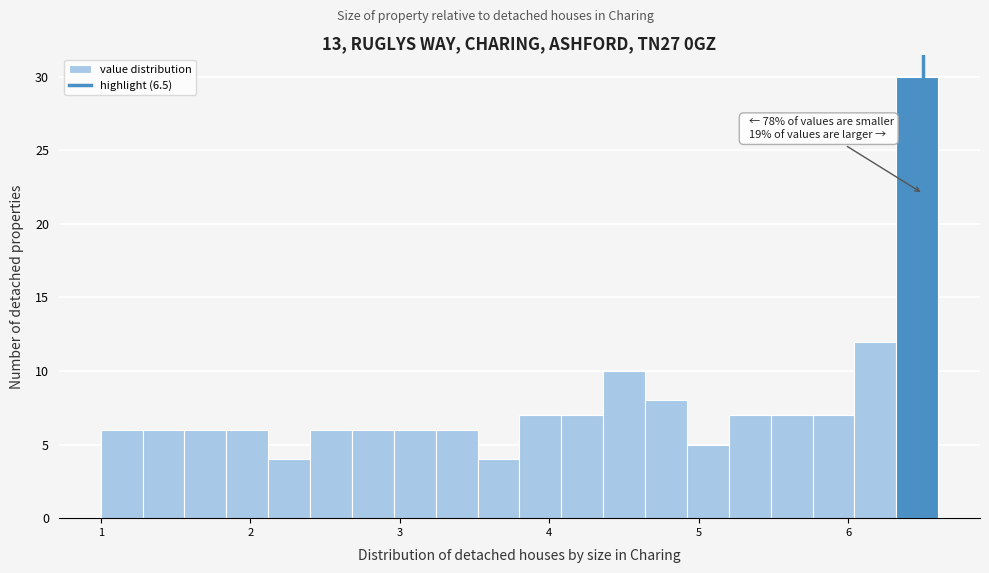

Around what value on the x-axis is the tallest bar? Give the approximate position of its centre, as read against the axis.

6.5